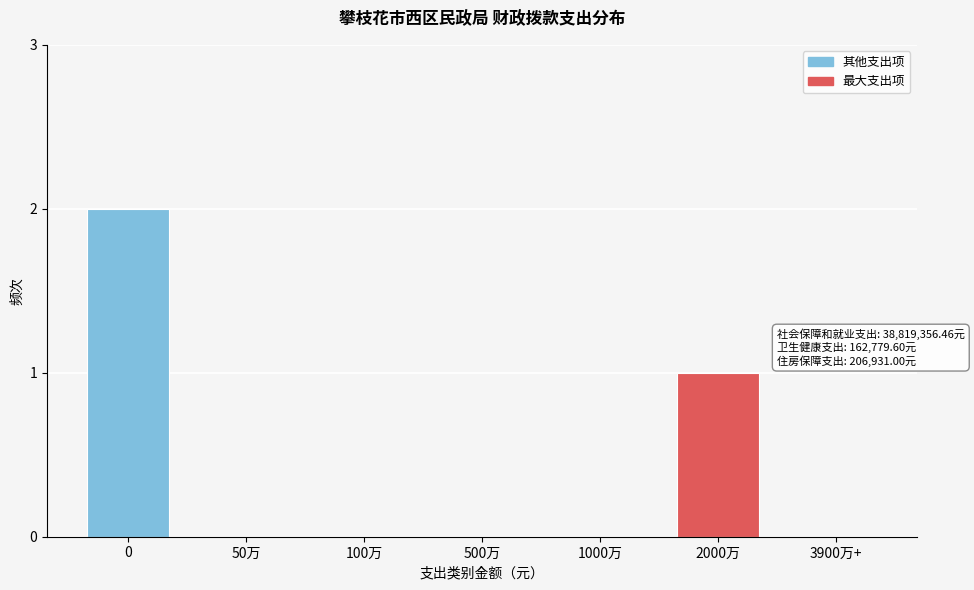

Reading left to right, what are all the values shown in this chart?

0=2	50万=0	100万=0	500万=0	1000万=0	2000万=1	3900万+=0